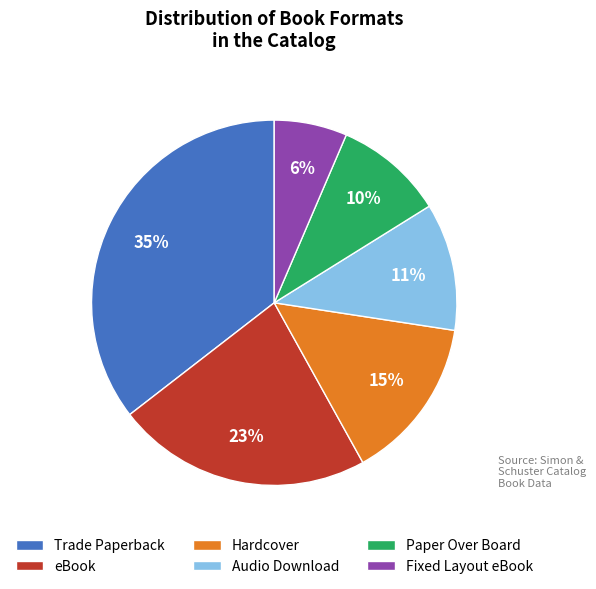

To the nearest percent, what portion does Hardcover represent?

15%